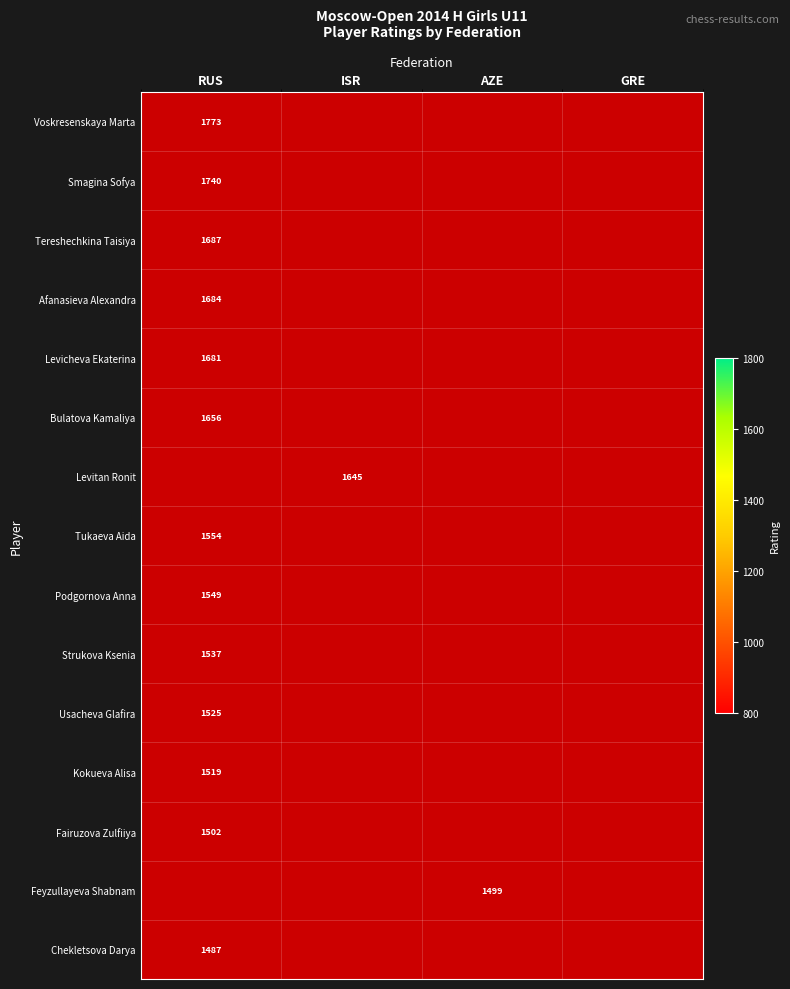

The value of Tereshechkina Taisiya at RUS is 433. True or false?

False